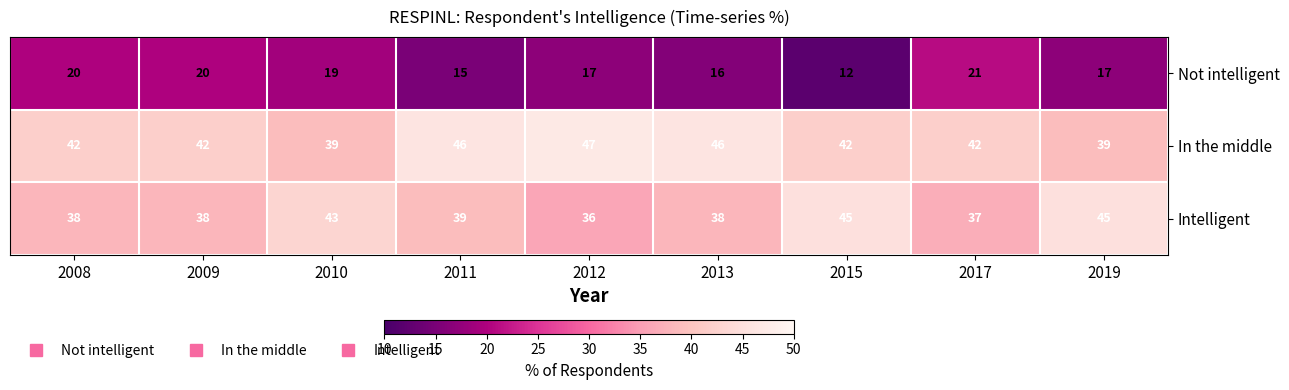

What is the spread (max minus min) of values at 2015?

33